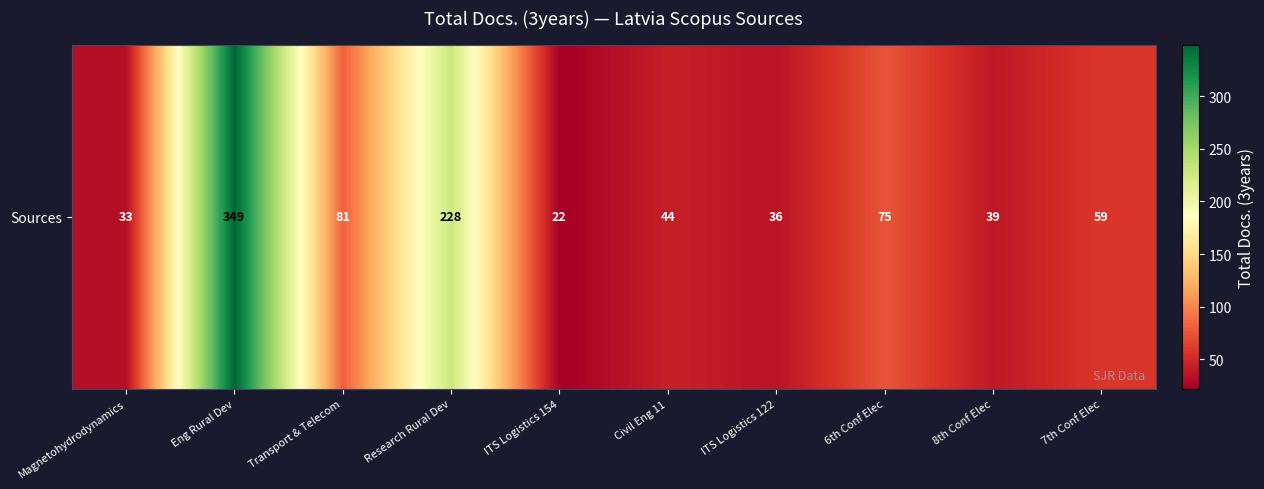

What is the change in value from ITS Logistics 122 to 6th Conf Elec?

+39